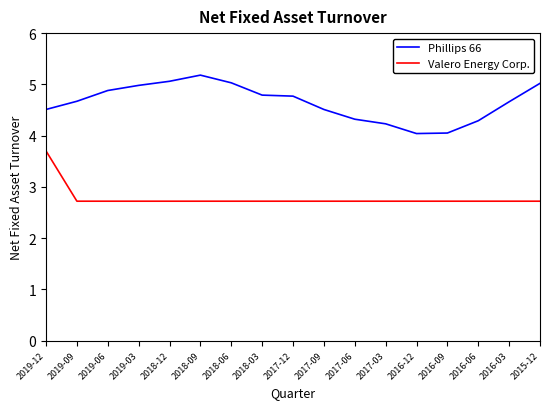

Rank the series by their average value, from lowest to highest.

Valero Energy Corp., Phillips 66